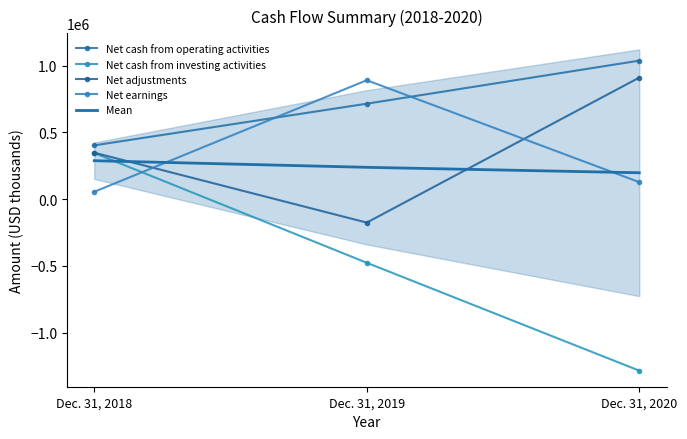

What is the maximum value shown in the chart?

1036834.0